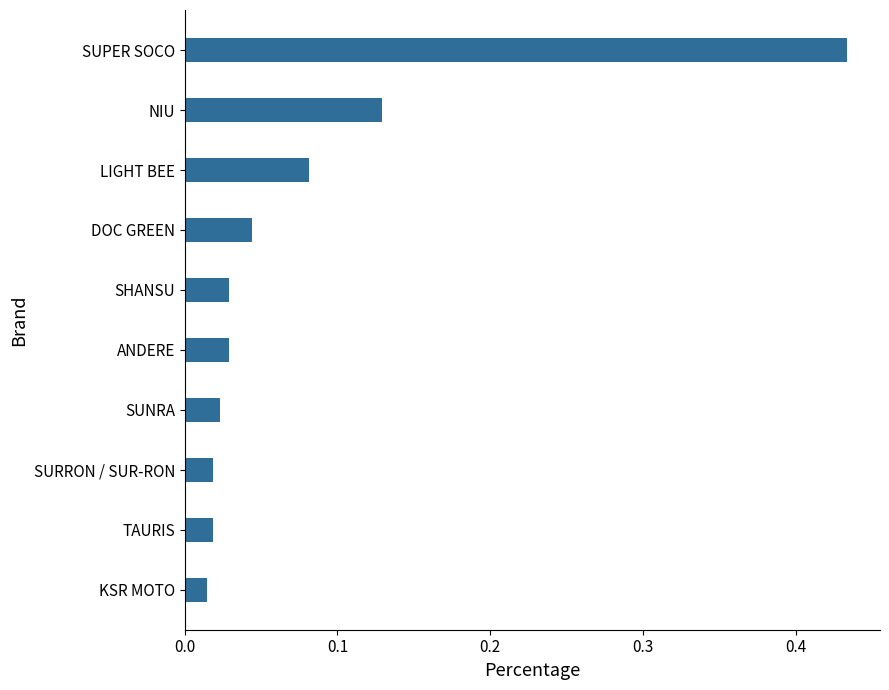

Which label corresponds to the largest value in the chart?

SUPER SOCO